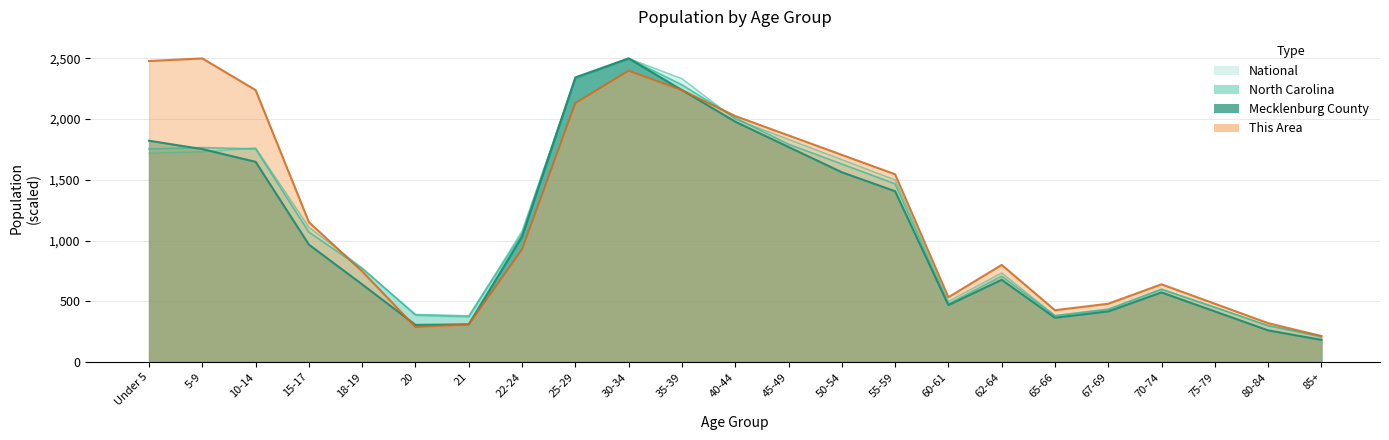

How many intersections are there between North Carolina and This Area?

2